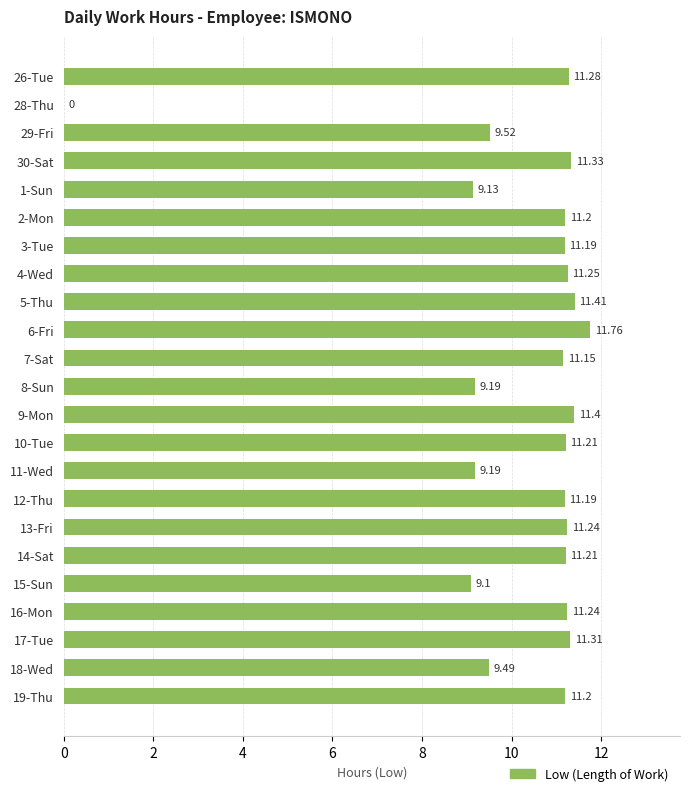

How many values are above zero?

22